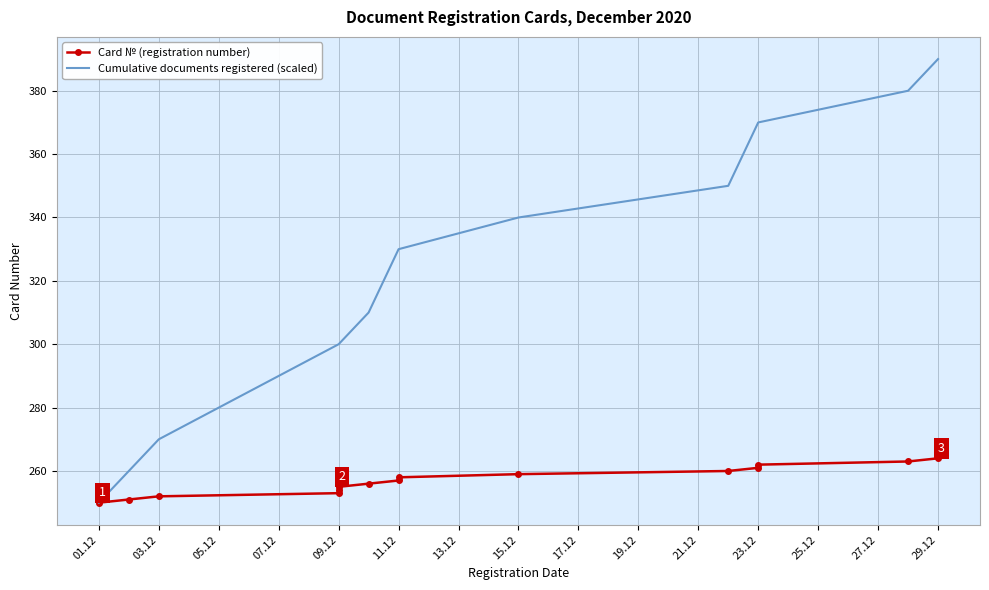

What is the highest value of the Cumulative documents registered (scaled) series?

390